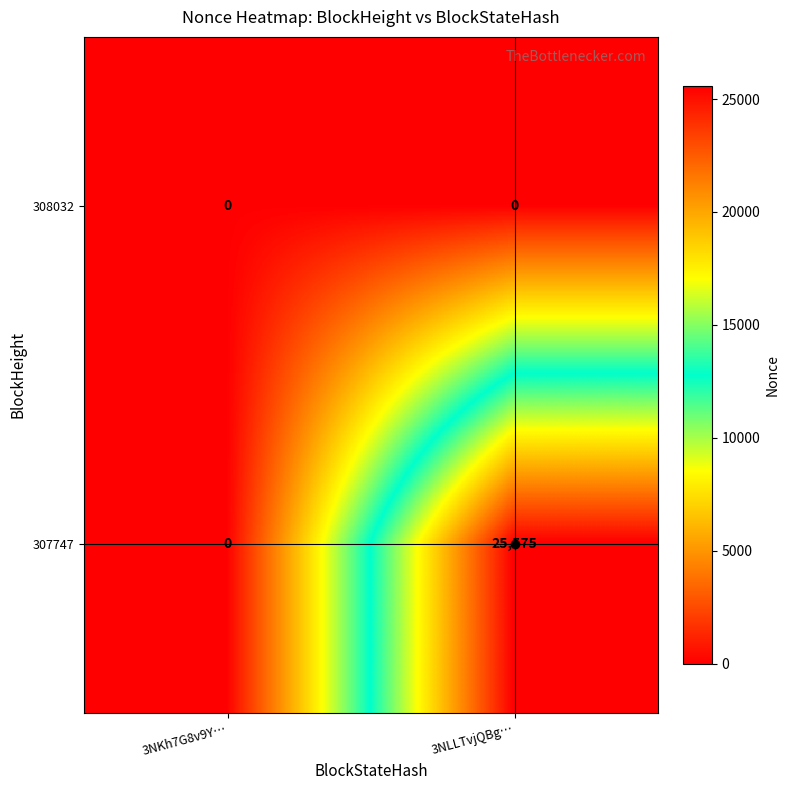

Which series has the largest range (max minus min)?

307747